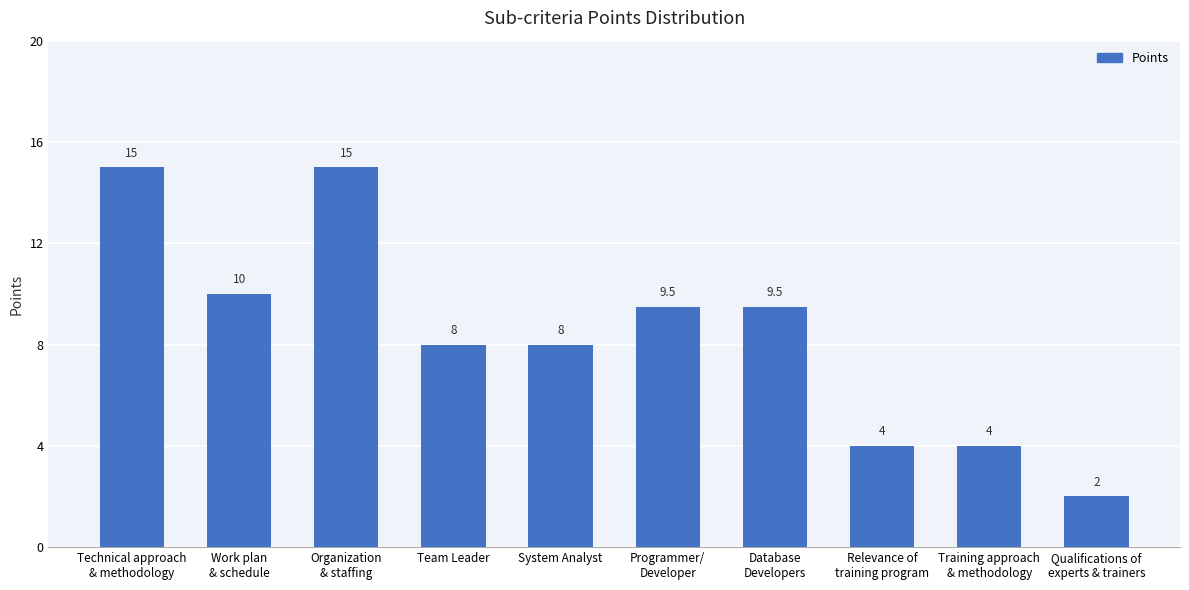

What is the value of the 3rd bar from the left?

15.0